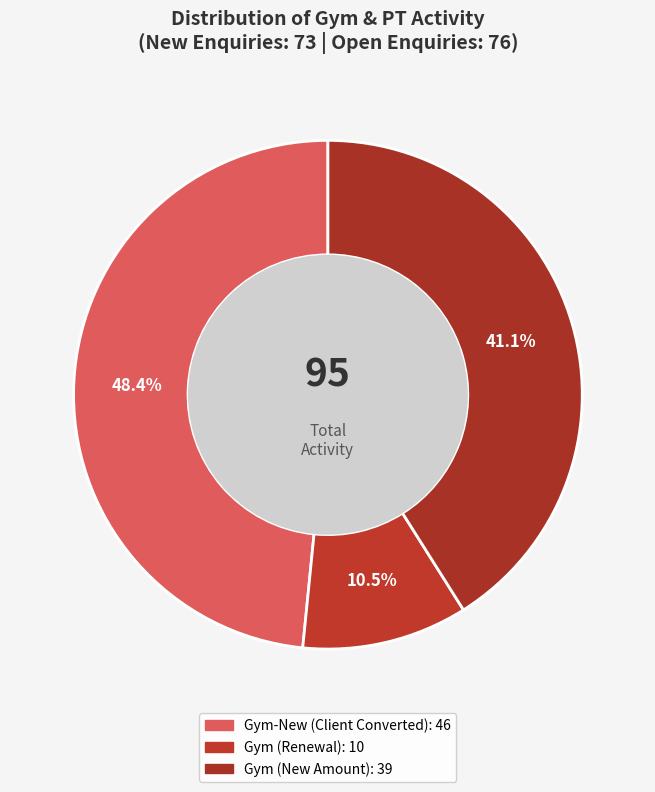

How many slices are in this pie chart?

3